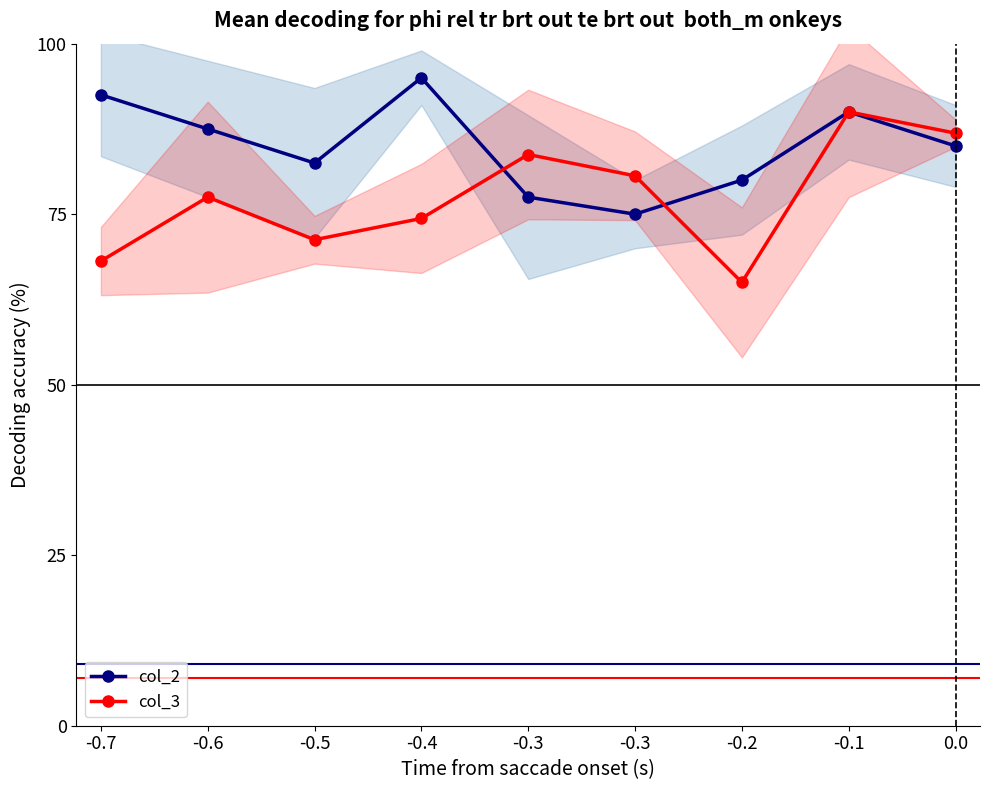

Reading left to right, extract all data points from this chart.

col_2: -0.7=92.5	-0.6=87.5	-0.5=82.5	-0.4=95.0	-0.3=77.5	-0.3=75.0	-0.2=80.0	-0.1=90.0	0.0=85.0
col_3: -0.7=68.1	-0.6=77.5	-0.5=71.2	-0.4=74.4	-0.3=83.8	-0.3=80.6	-0.2=65.0	-0.1=90.0	0.0=86.9